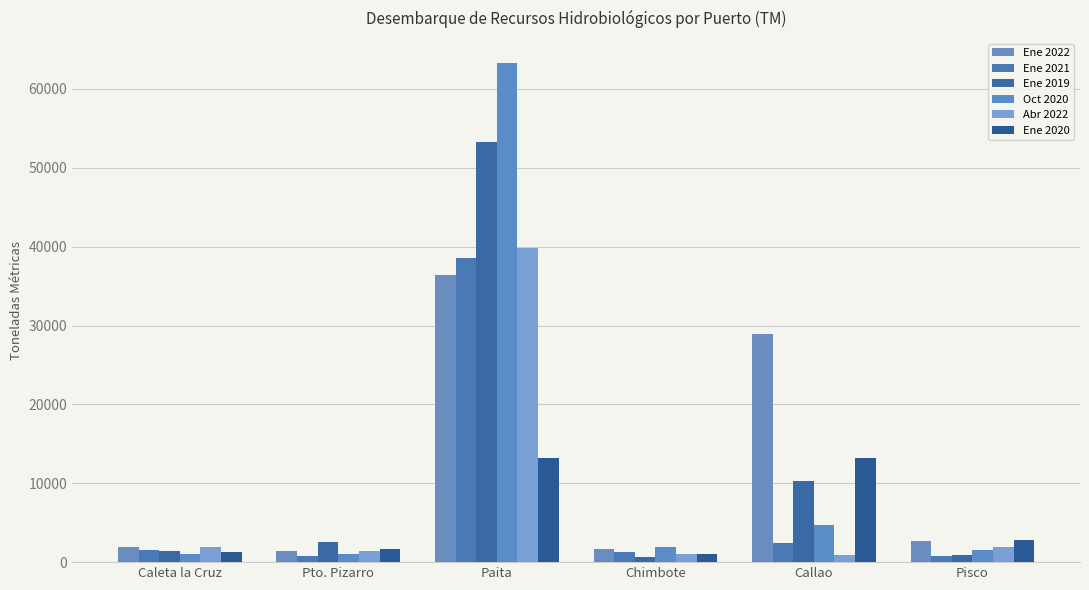

What is the difference between the Ene 2021 values at Paita and Pto. Pizarro?

37779.4